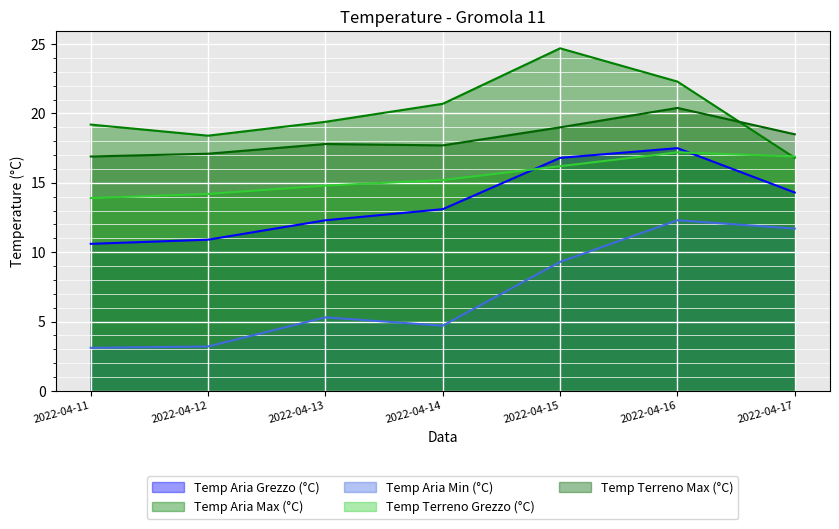

At which category is the sum across all series the highest?

2022-04-16